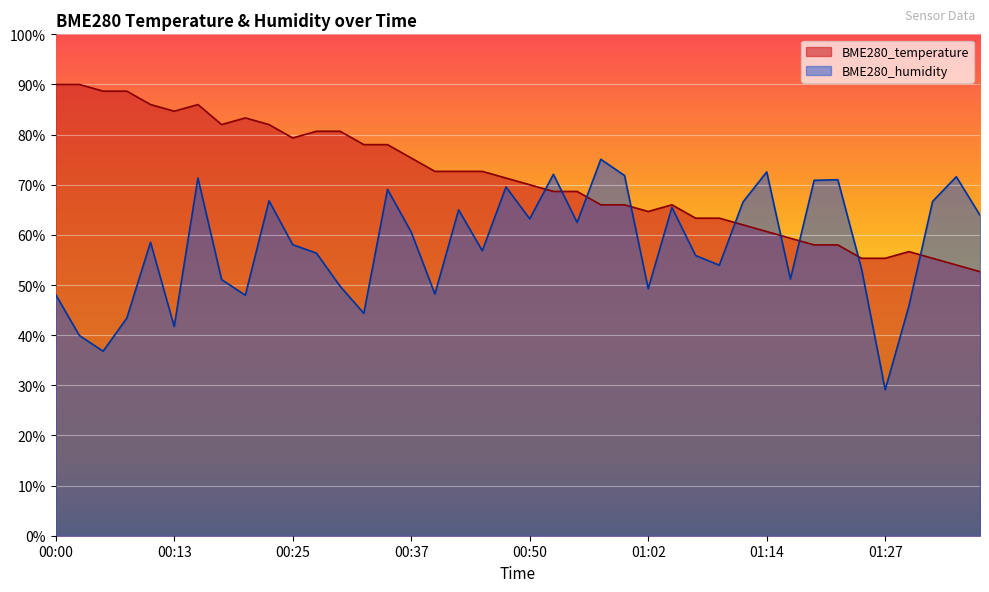

What is the minimum value shown in the chart?

29.1